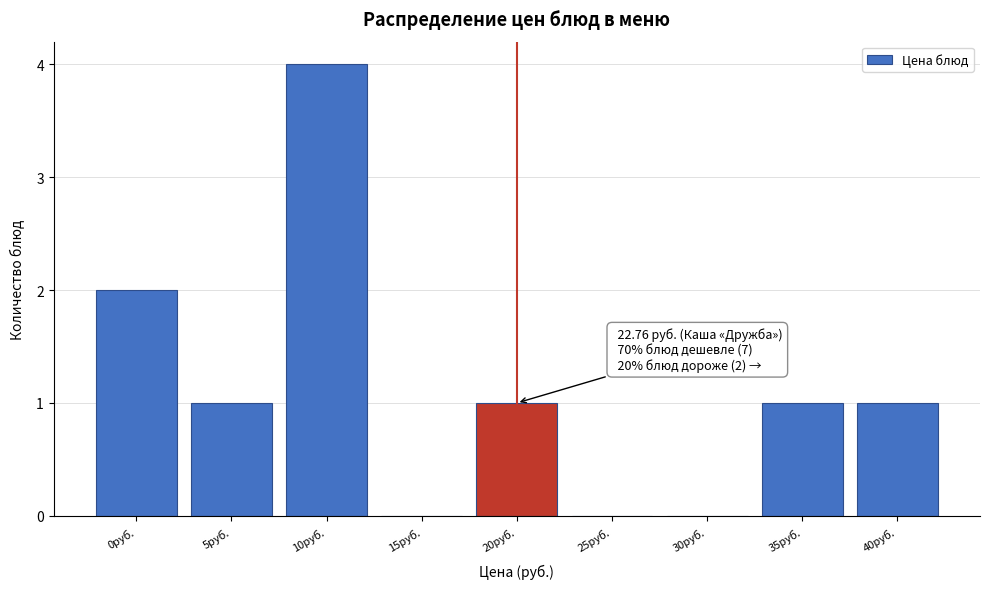

Reading right to left, extract all data points from this chart.

40руб.=1	35руб.=1	30руб.=0	25руб.=0	20руб.=1	15руб.=0	10руб.=4	5руб.=1	0руб.=2